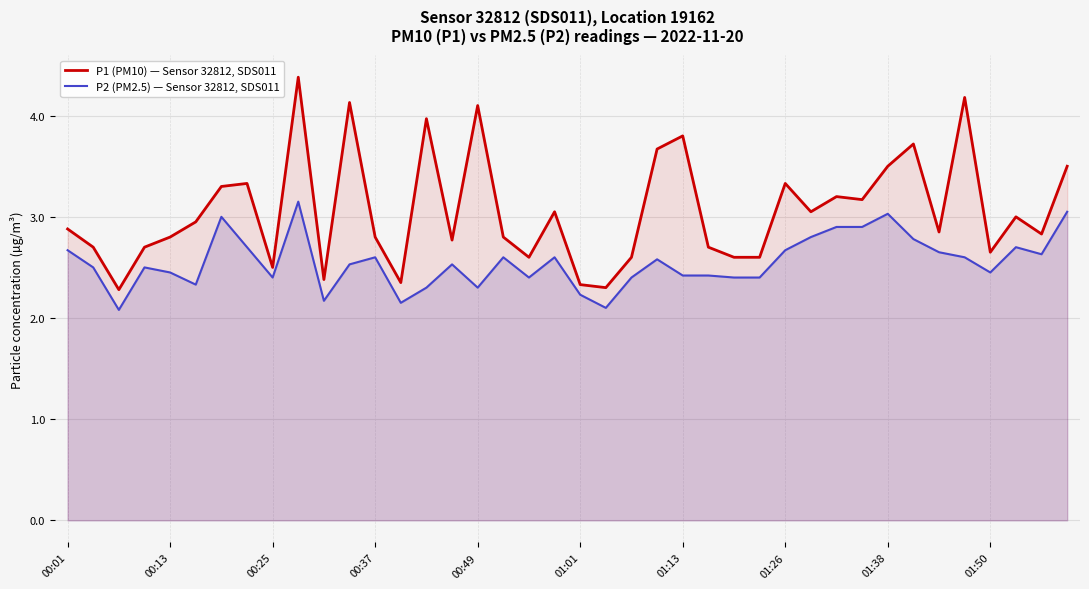

What is the spread (max minus min) of values at 27?

0.2